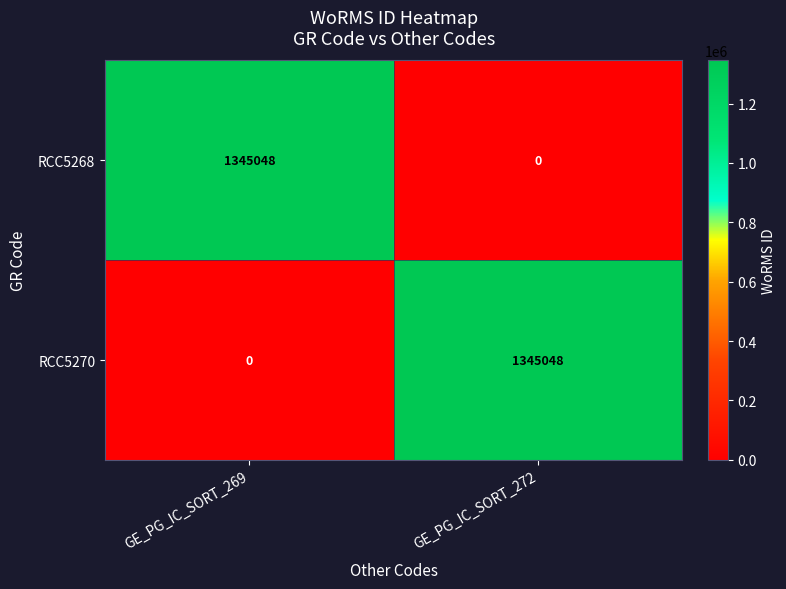

Reading left to right, extract all data points from this chart.

RCC5268: 1345048	0
RCC5270: 0	1345048